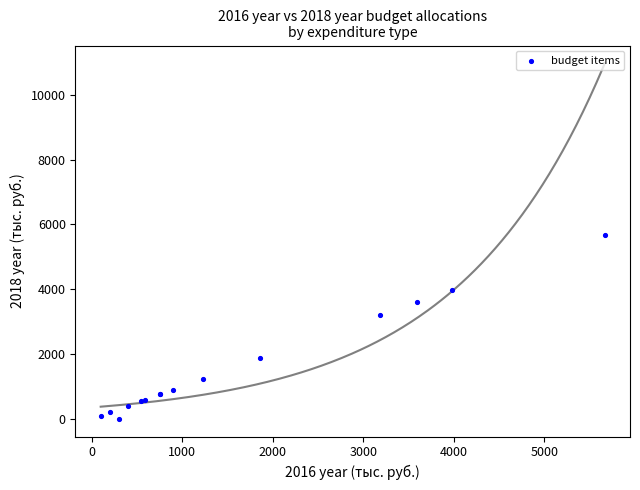

What Y value in the scatter plot is closest to 2835?

3190